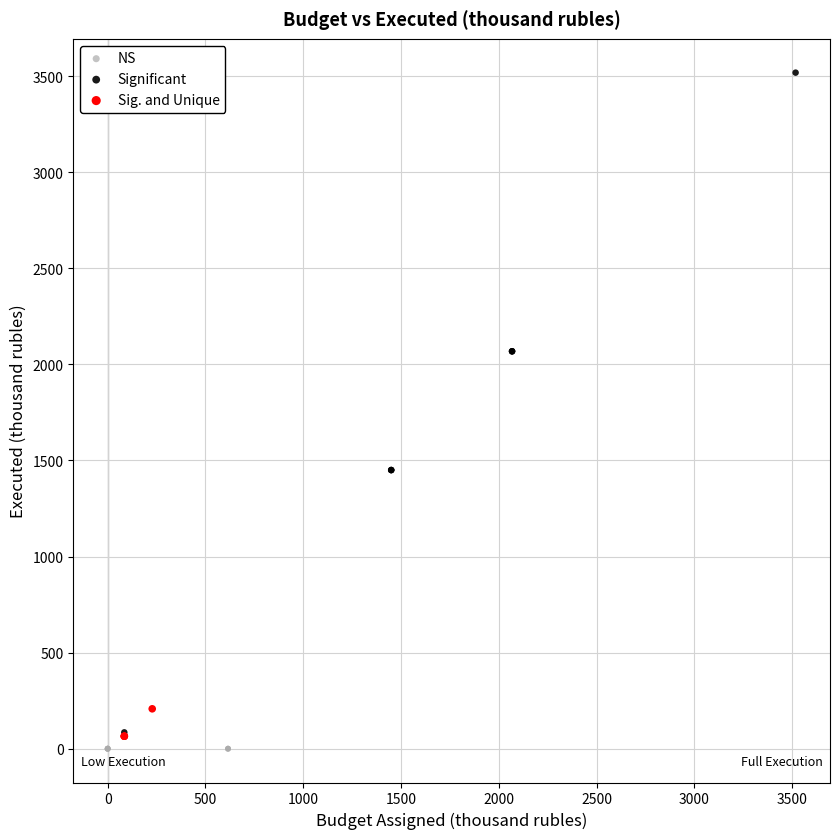

Which series contains the highest Y value?

Significant